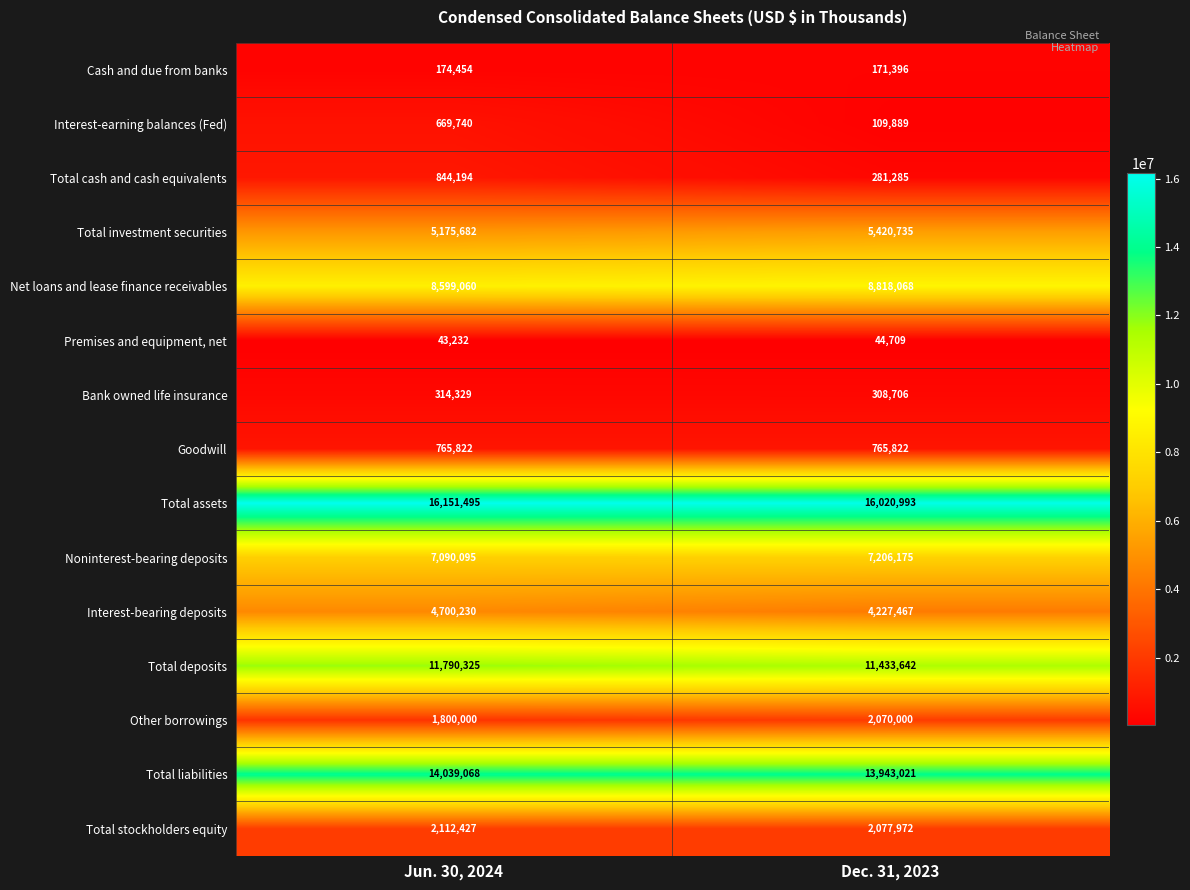

What is the maximum value shown in the chart?

16151495